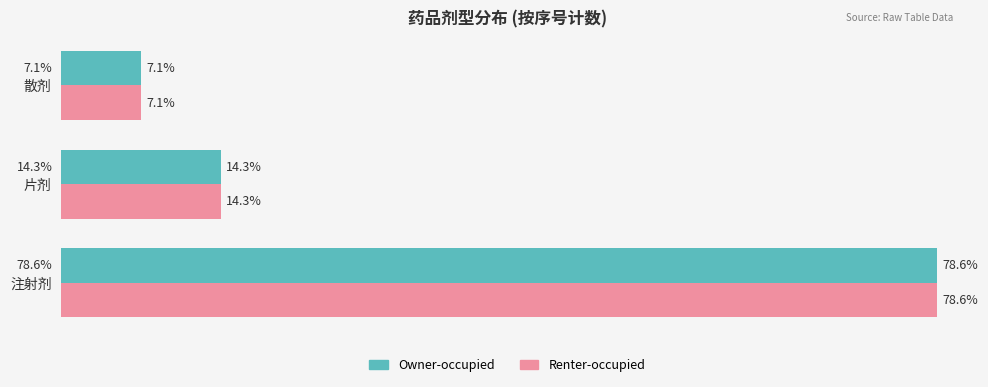

At which category is the sum across all series the highest?

注射剂